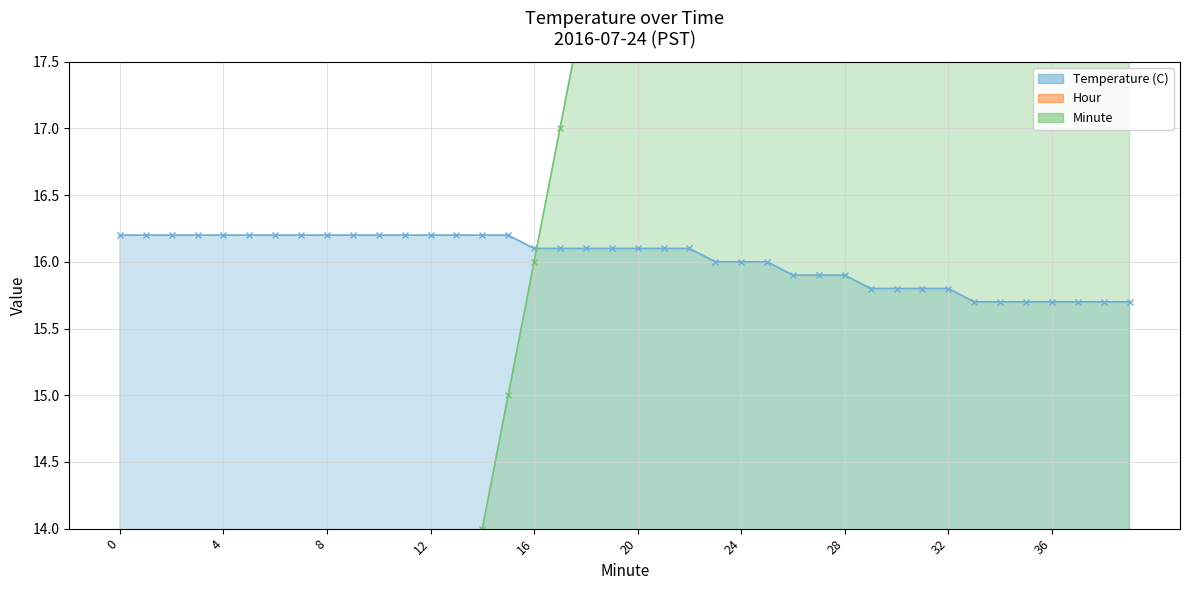

Which series has the largest range (max minus min)?

Minute